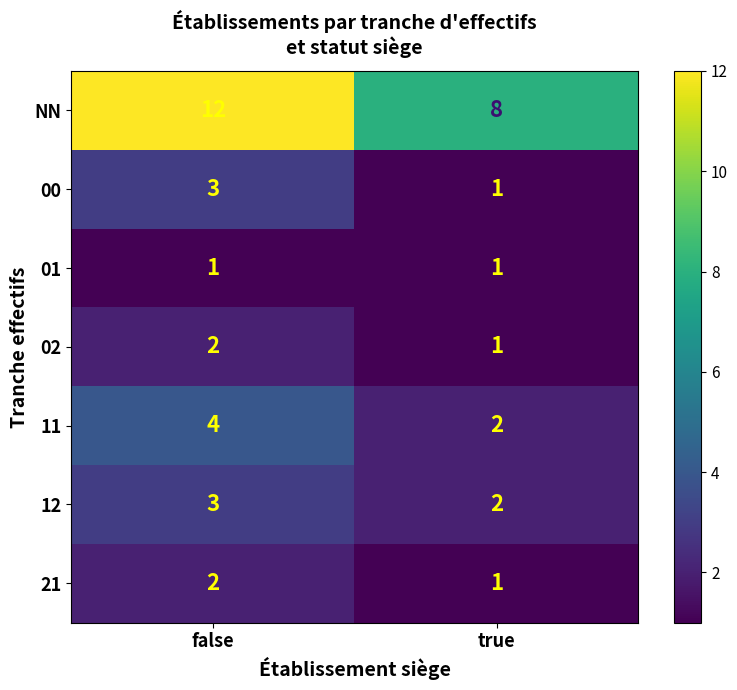

Which series has the largest range (max minus min)?

NN